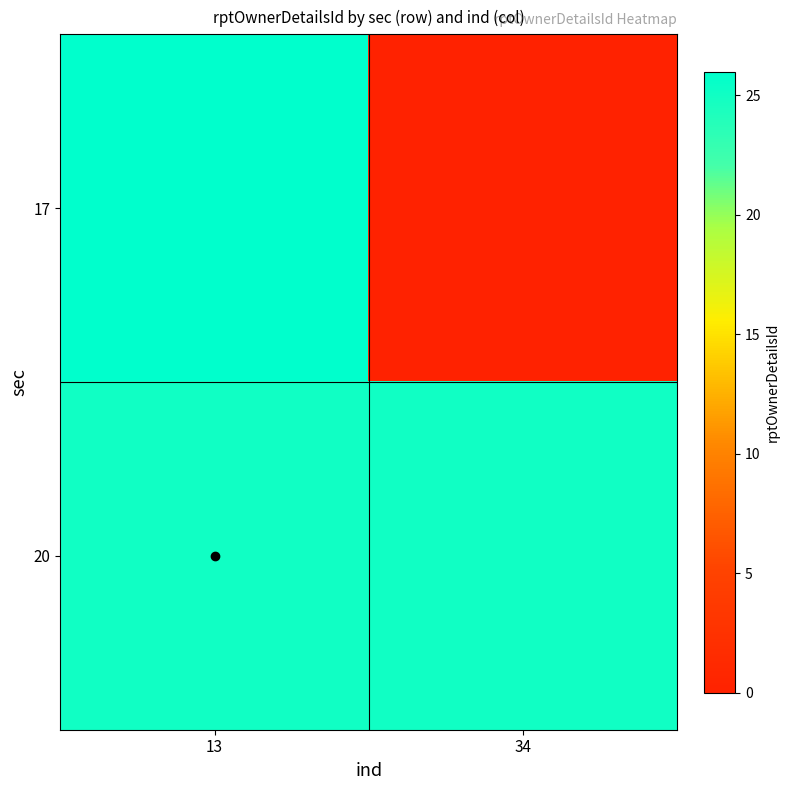

Rank the series by their average value, from highest to lowest.

20, 17